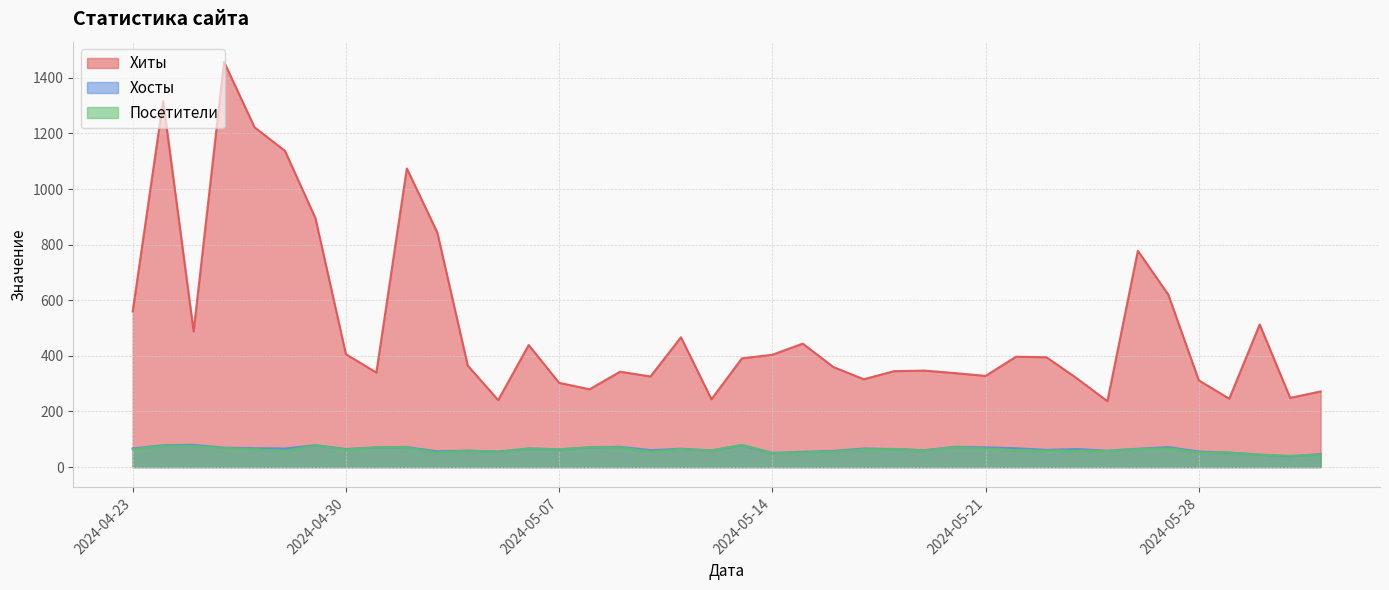

What is the average value of the Хиты series?

509